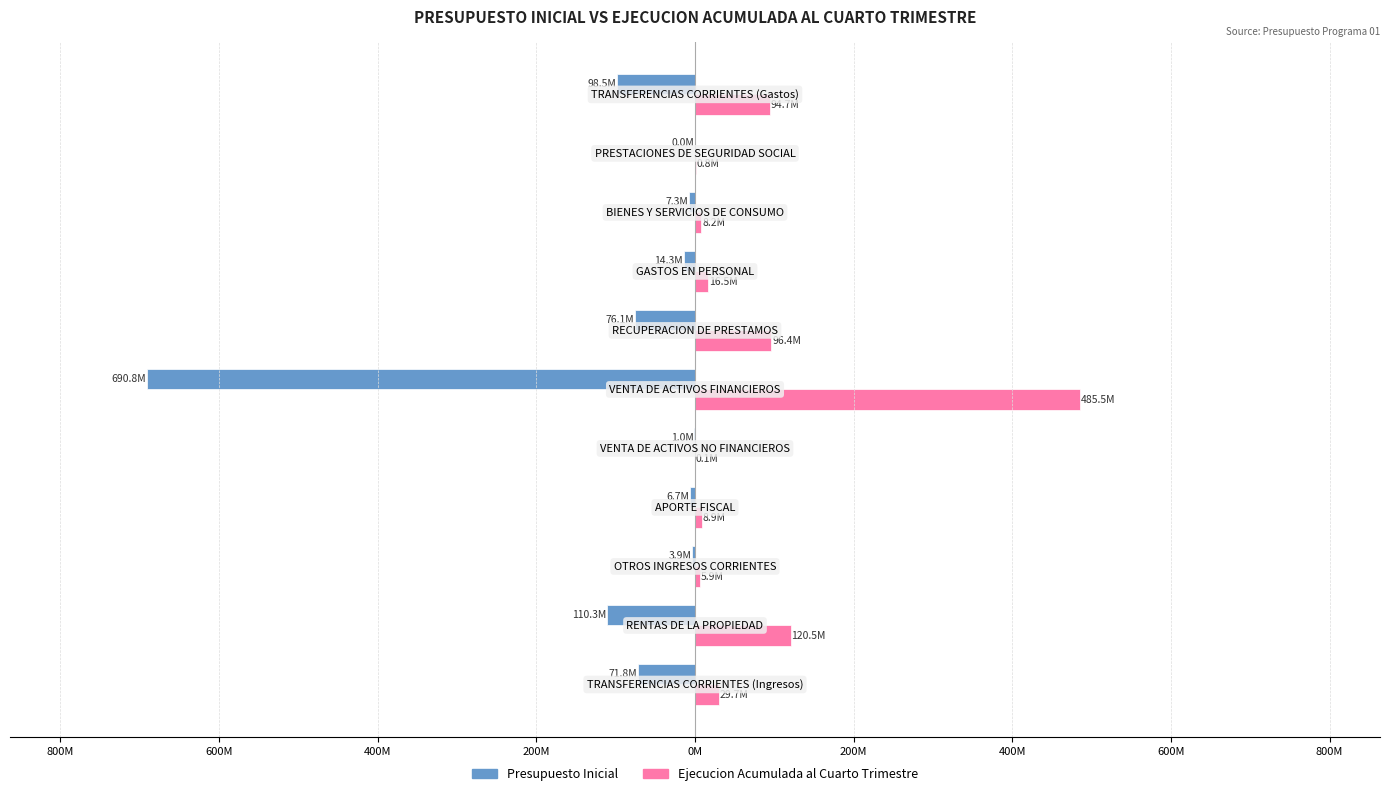

What are all the series names shown in the legend?

Presupuesto Inicial, Ejecucion Acumulada al Cuarto Trimestre